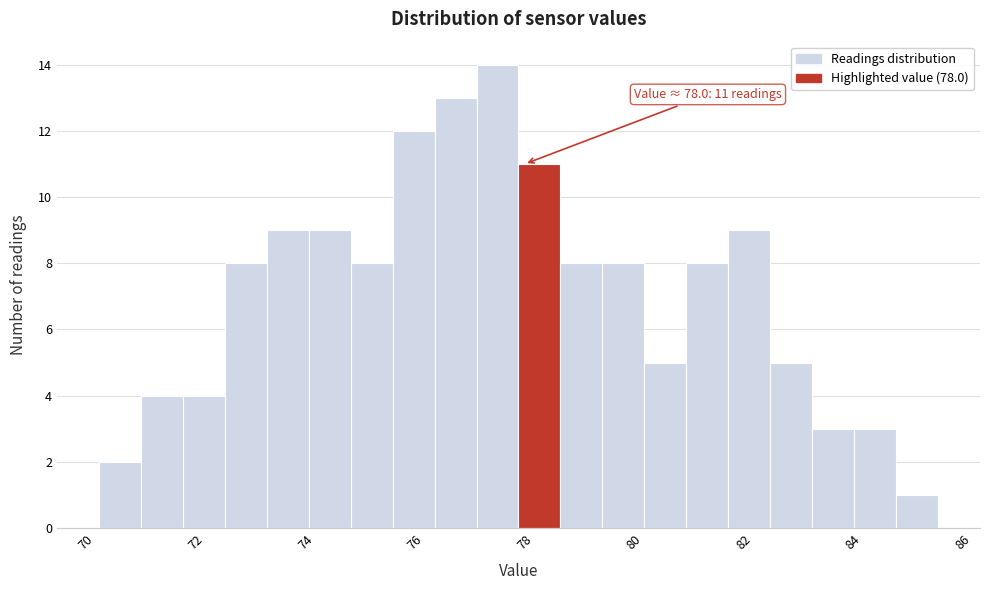

Around what value on the x-axis is the tallest bar? Give the approximate position of its centre, as read against the axis.

77.6